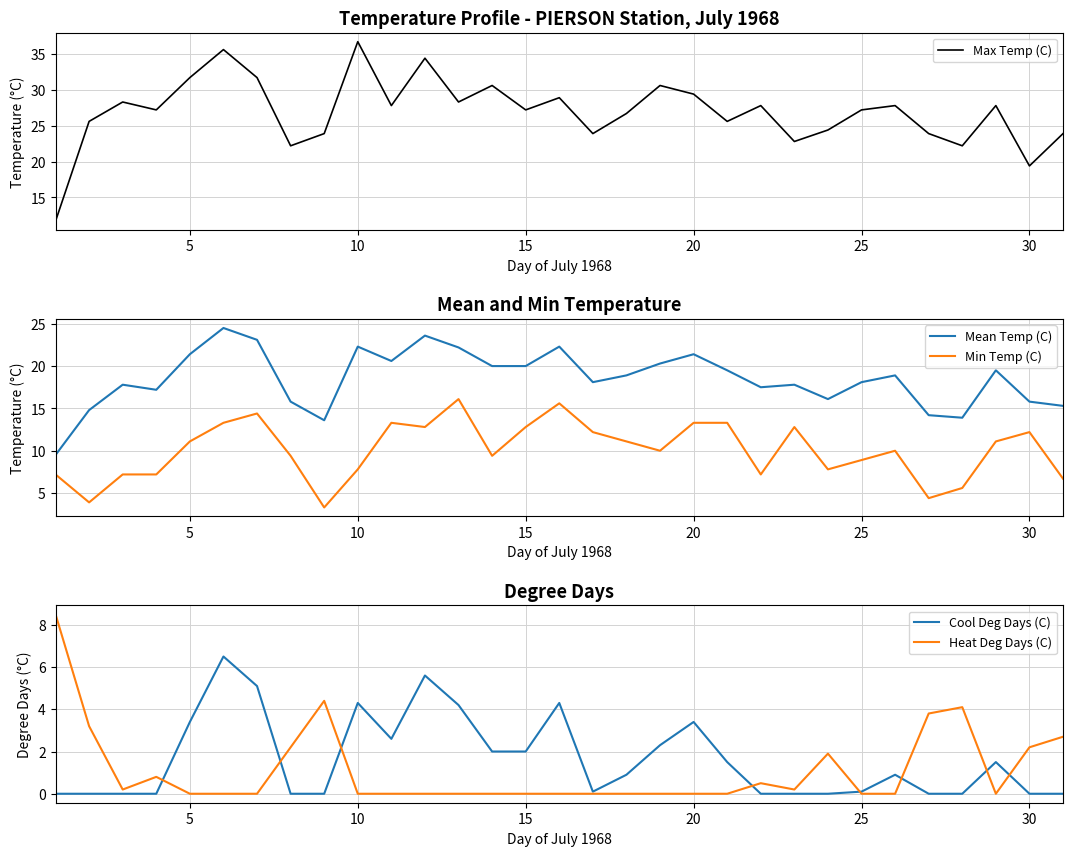

What is the lowest value of the Max Temp (C) series?

11.7